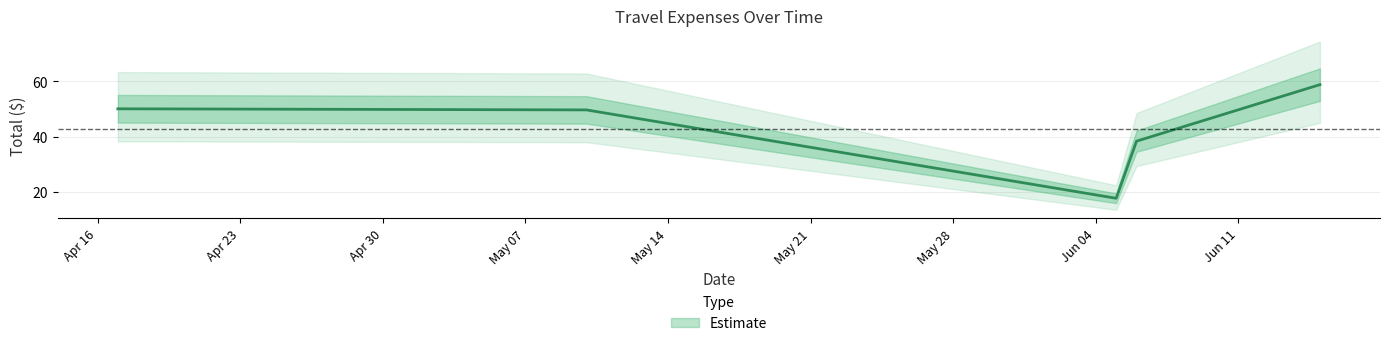

What is the sum of the values at 2018-05-10 and 2018-06-05?

67.3